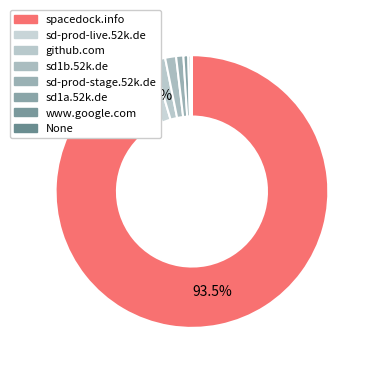

Is there any slice that represents more than half of the pie?

Yes